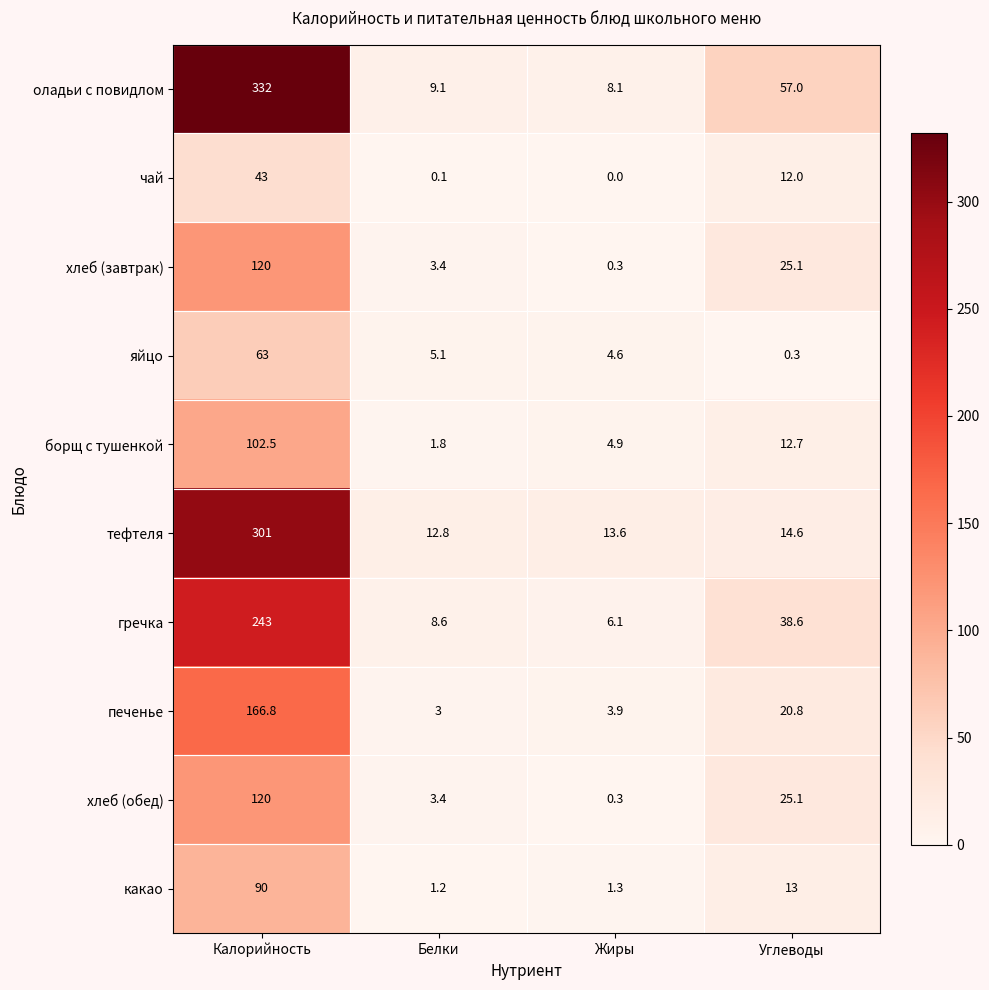

What is the total value across all series at Калорийность?

1581.3